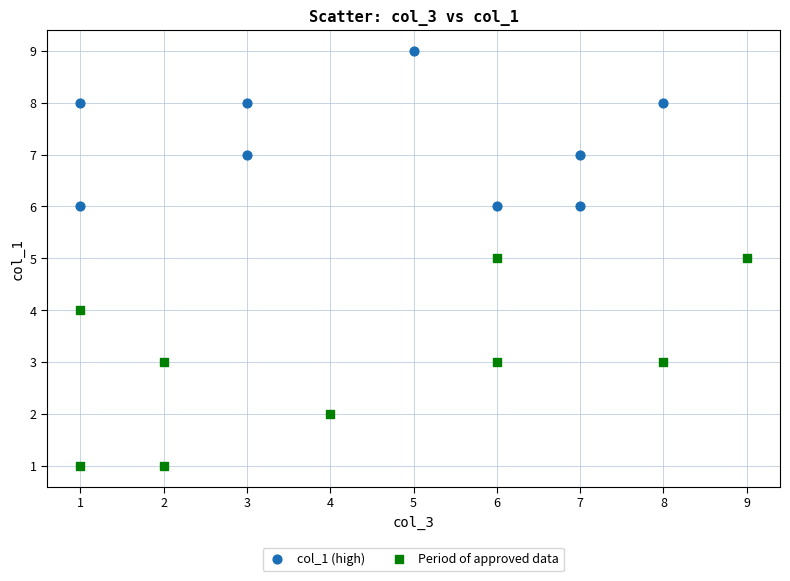

Which series contains the lowest Y value?

Period of approved data